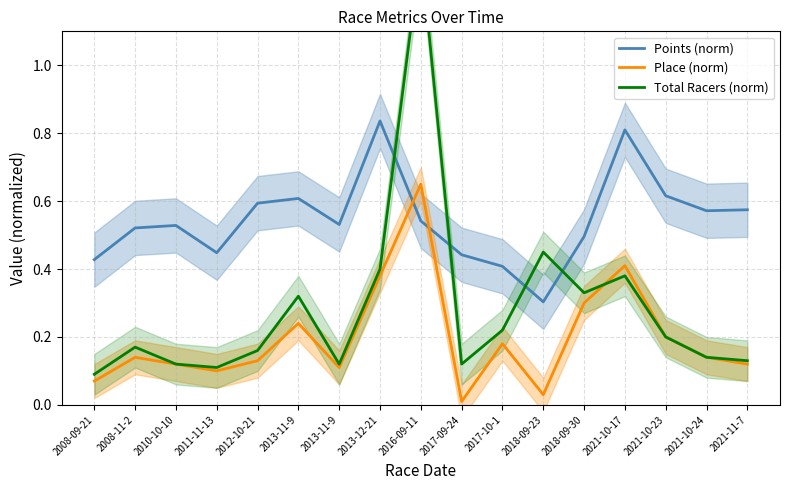

True or false: Place (norm) and Total Racers (norm) cross at least once.

True